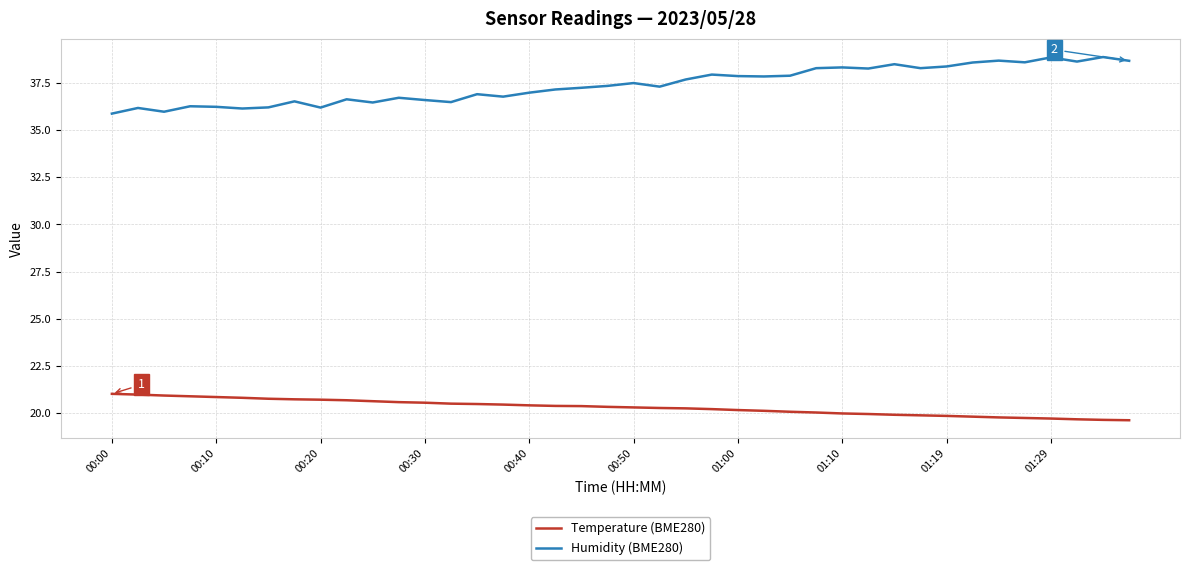

Which series has the largest total across all categories?

Humidity (BME280)